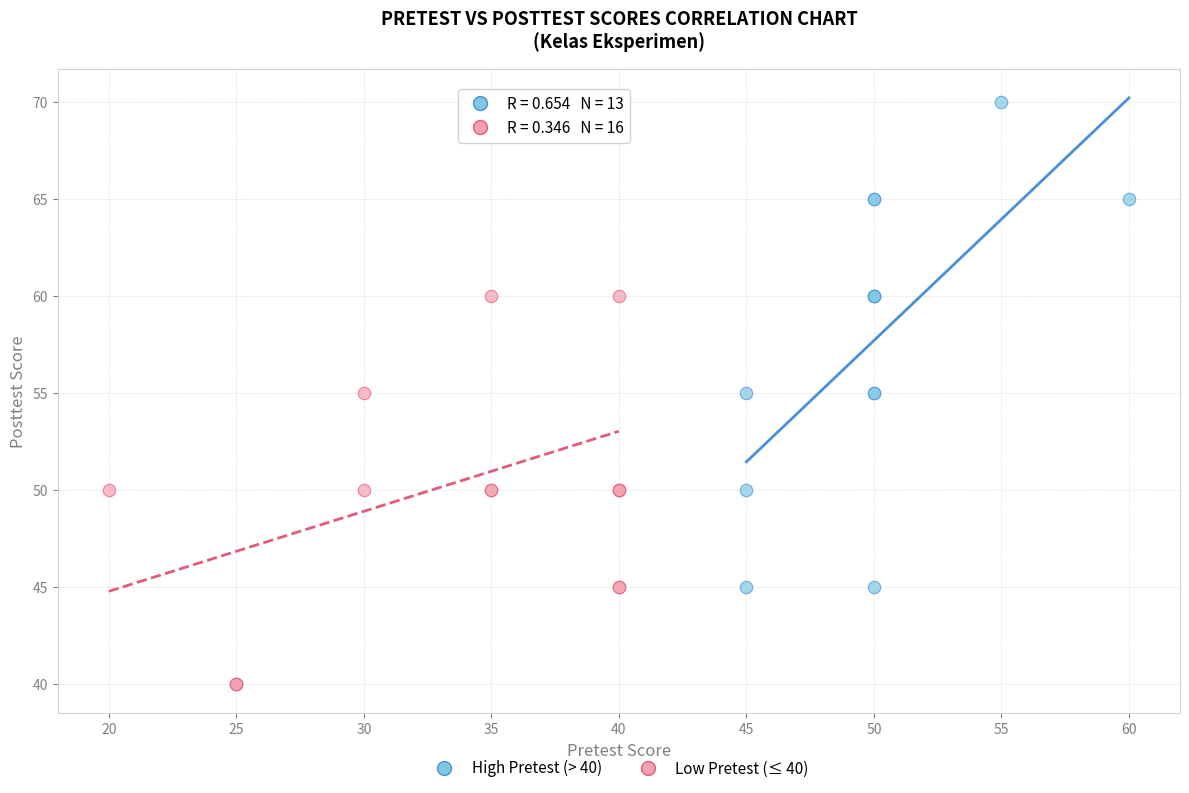

Which series reaches the minimum Y coordinate?

Low Pretest (≤ 40)